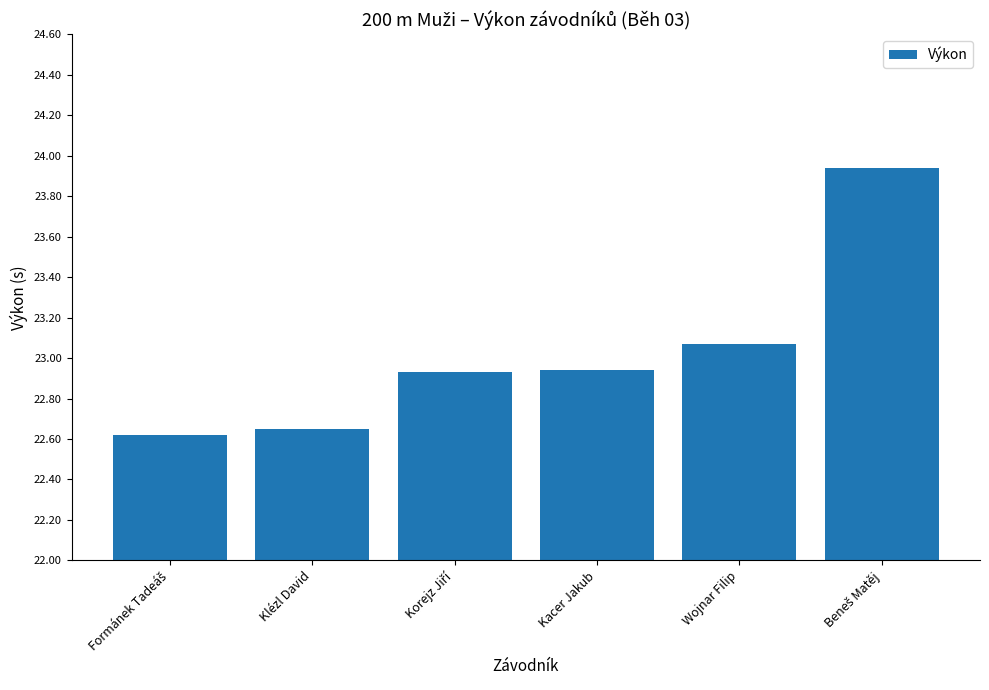

Which has a higher value, Kacer Jakub or Wojnar Filip?

Wojnar Filip